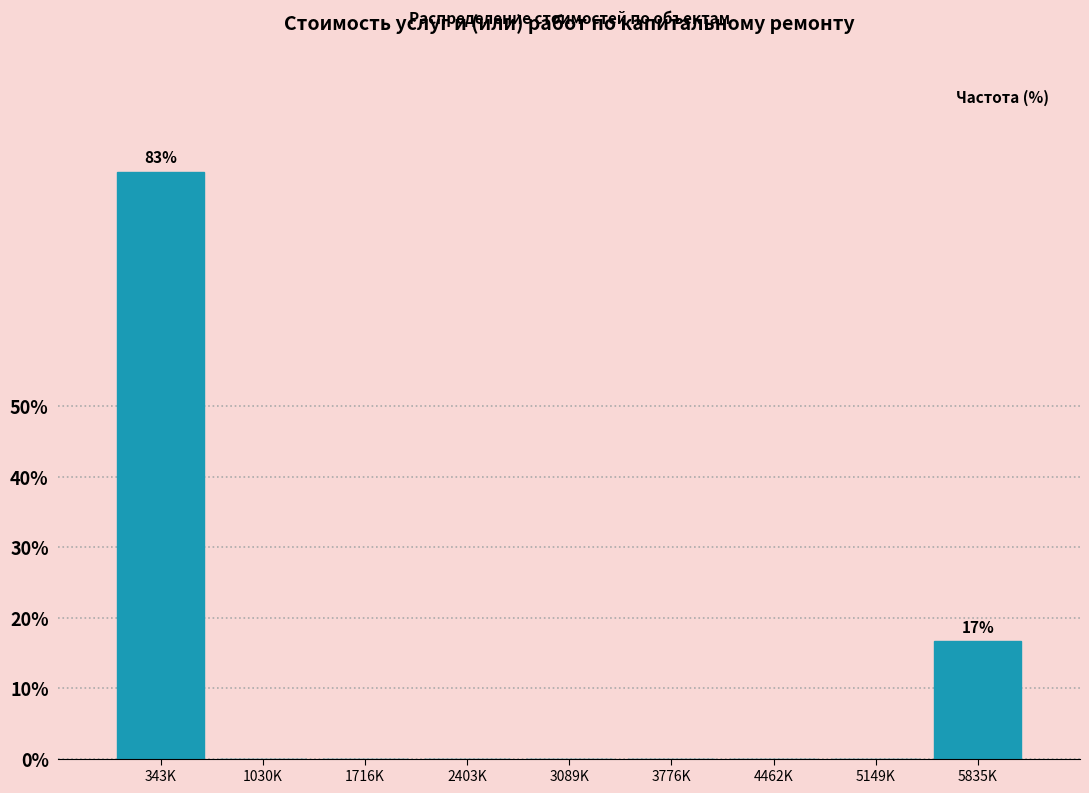

Reading left to right, transcribe all the data shown in this chart.

343K=83.3	1030K=0.0	1716K=0.0	2403K=0.0	3089K=0.0	3776K=0.0	4462K=0.0	5149K=0.0	5835K=16.7